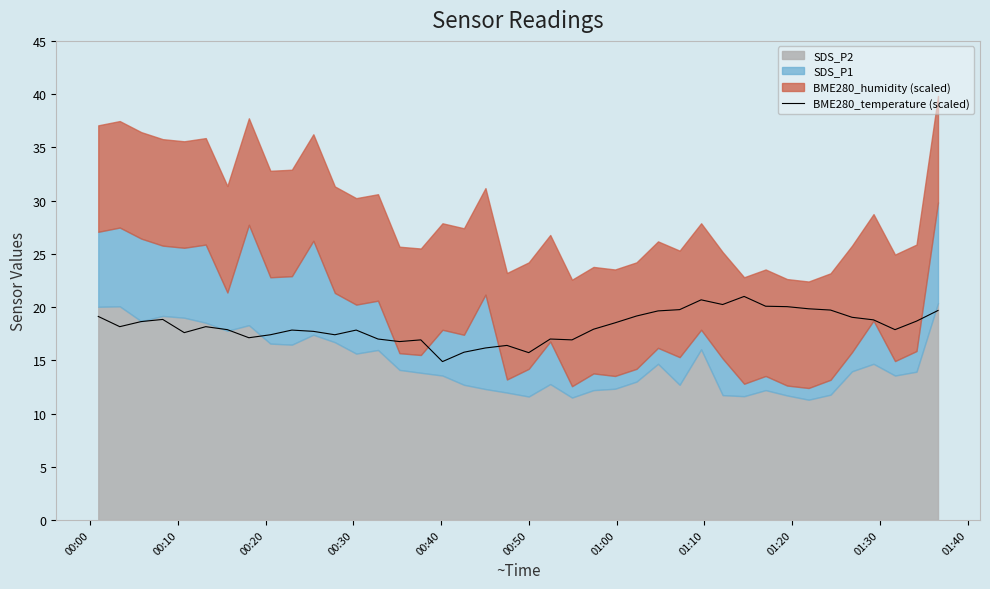

What is the highest value of the BME280_temperature (scaled) series?

21.0